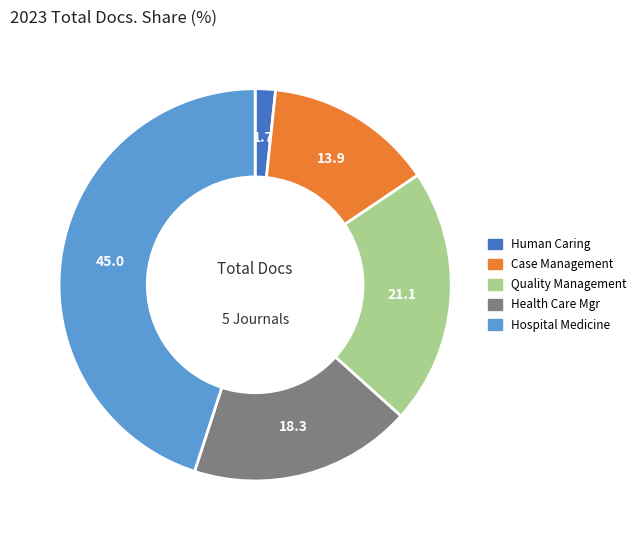

Does any single category account for the majority?

No